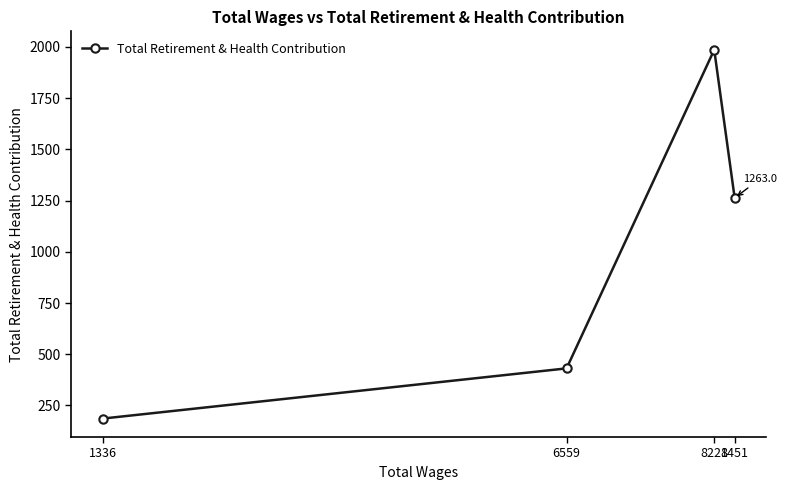

Where is the data nearest to the value 1086?

8451